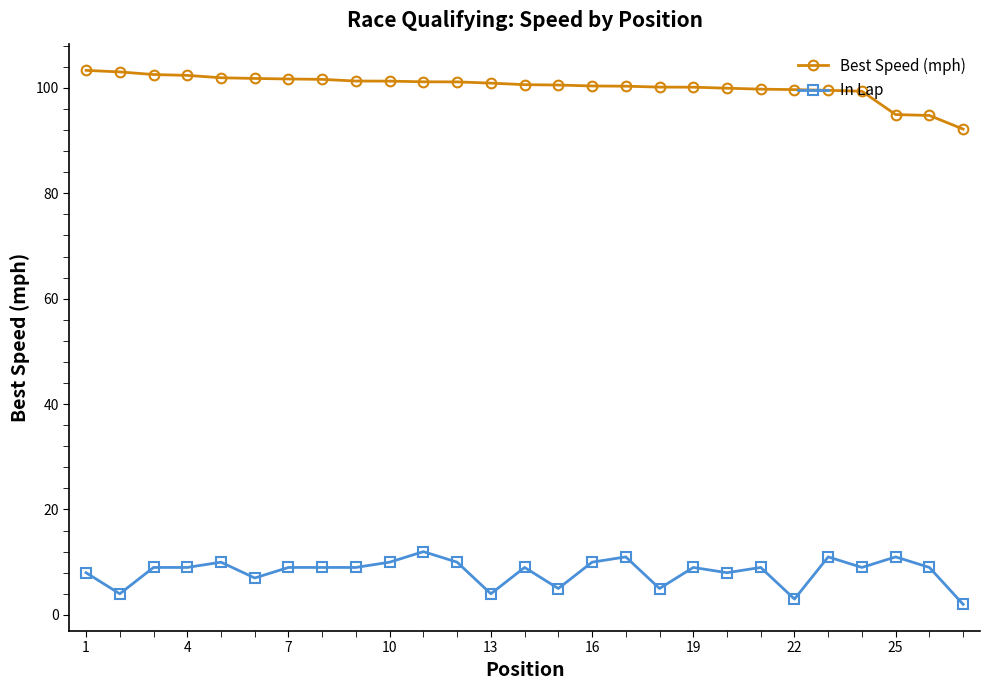

List the series in order of their peak value, highest first.

Best Speed (mph), In Lap